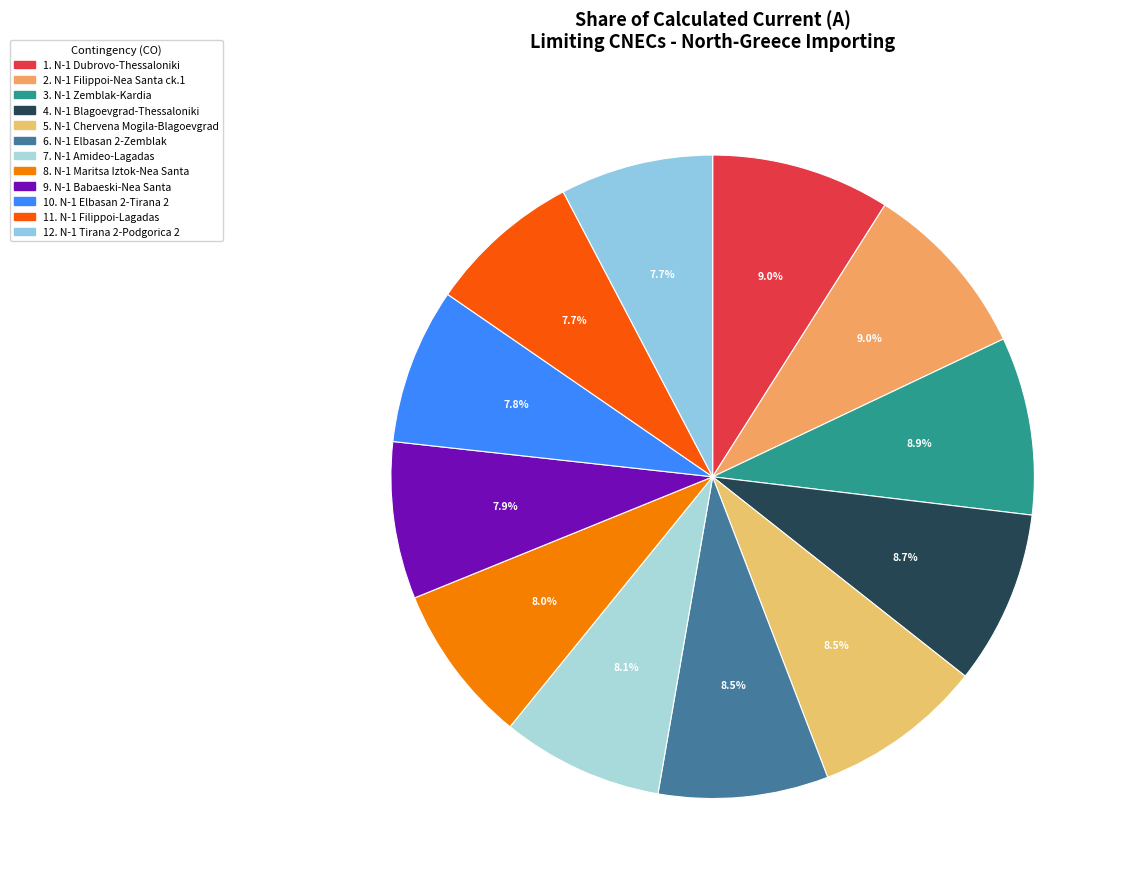

How many slices are in this pie chart?

12